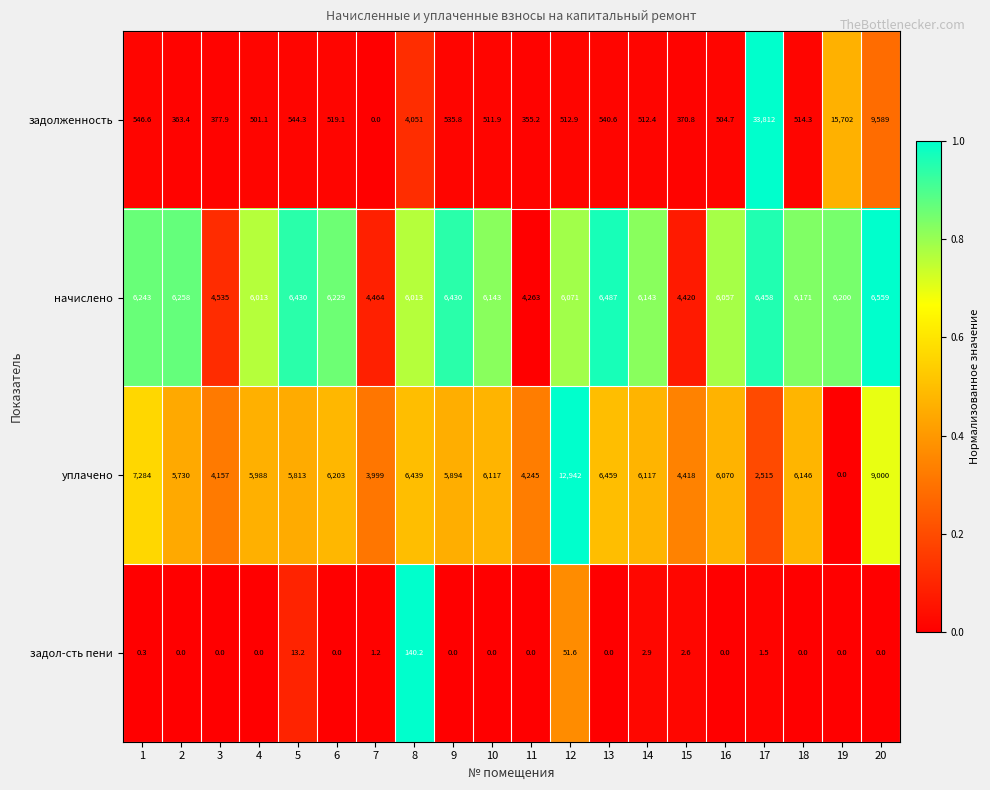

What is the difference between the second highest and second lowest values in the задолженность series?

15346.8